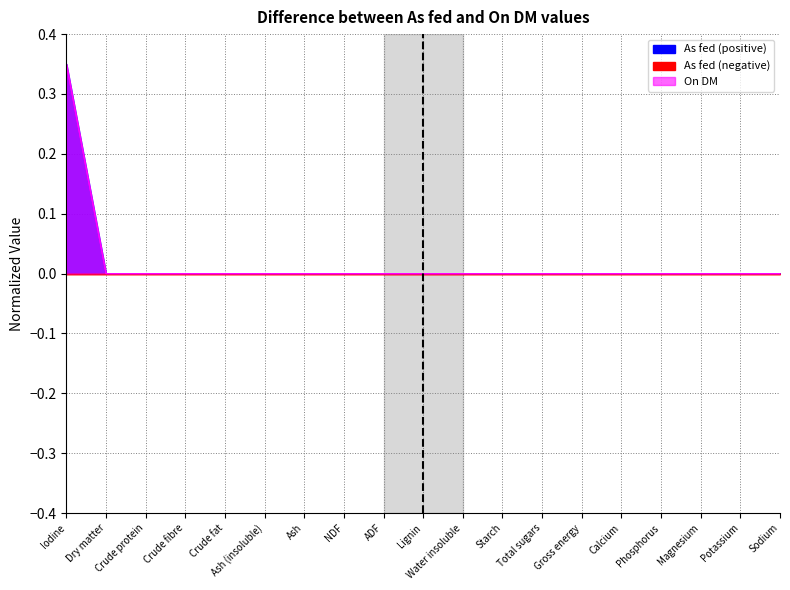

Rank the categories by On DM line value from lowest to highest.

Crude protein, Crude fibre, Crude fat, Ash (insoluble), Ash, NDF, ADF, Lignin, Water insoluble, Starch, Total sugars, Gross energy, Calcium, Phosphorus, Magnesium, Potassium, Sodium, Dry matter, Iodine